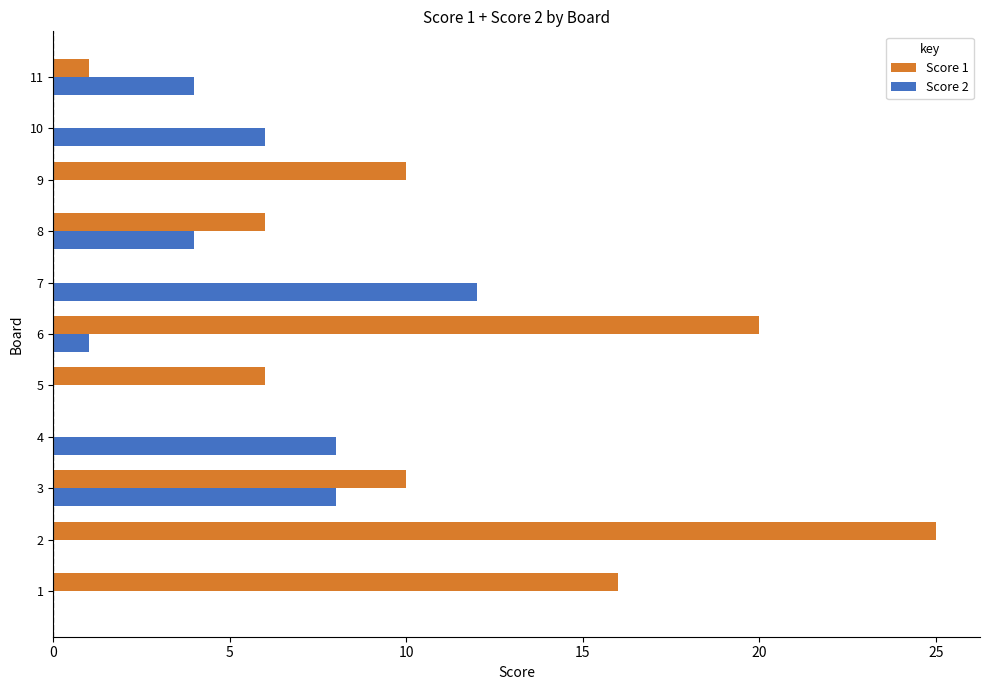

At which label is Score 2 closest to 6?

10